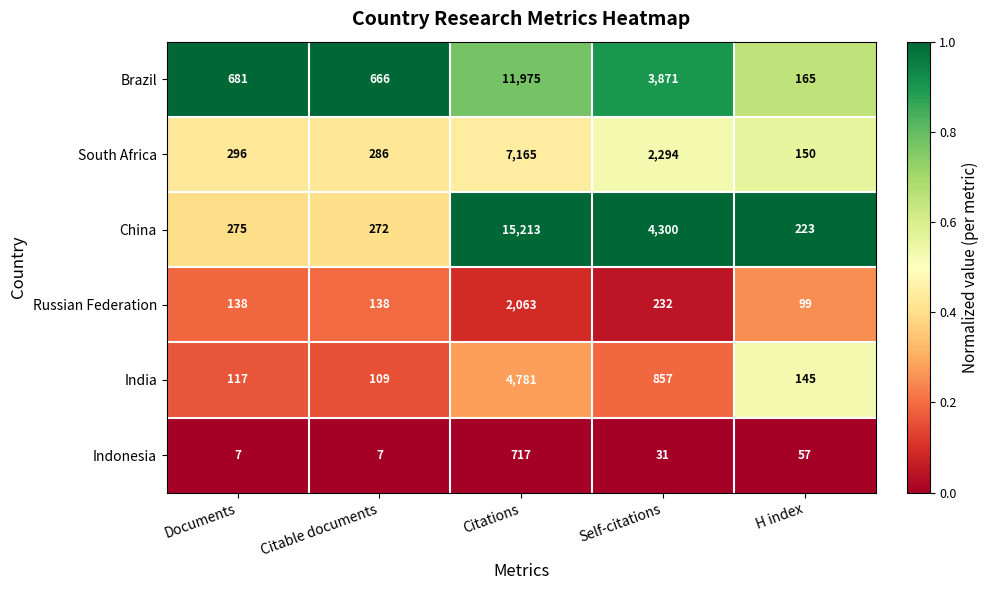

At which label is Russian Federation closest to 1081?

Self-citations